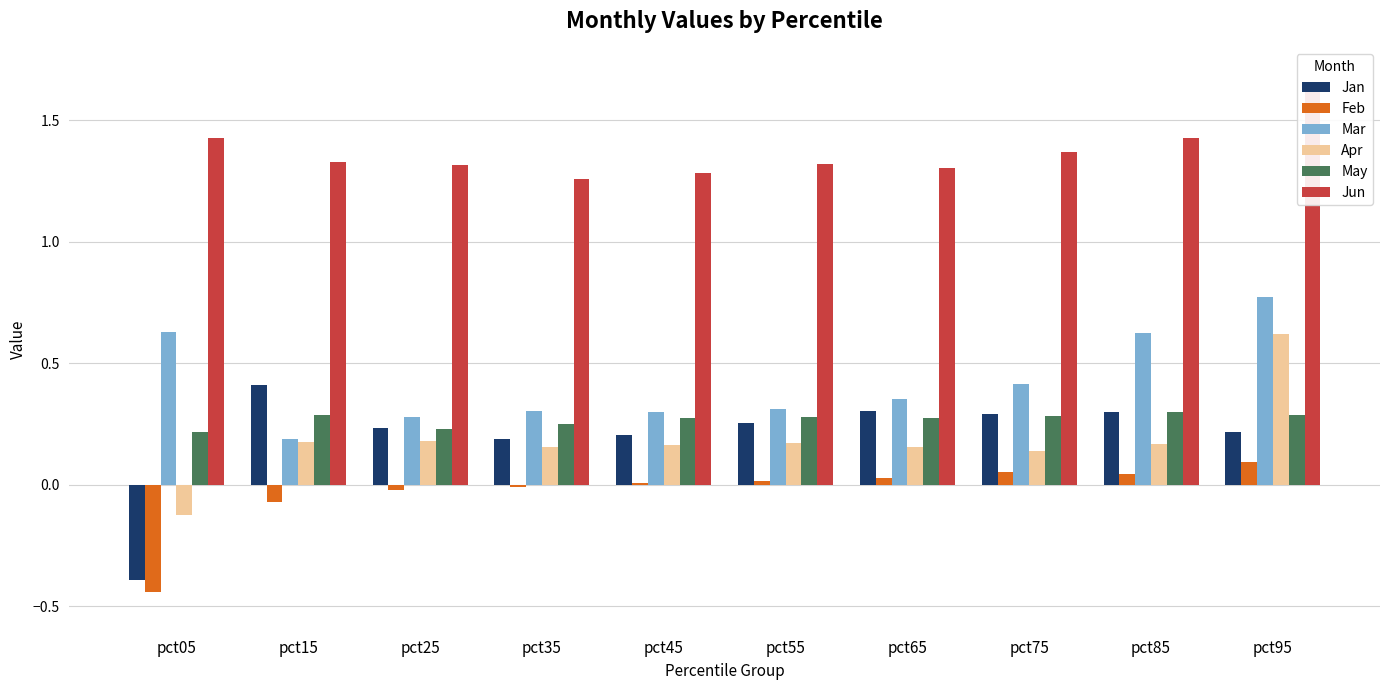

At how many categories does at least one series exceed 0?

10